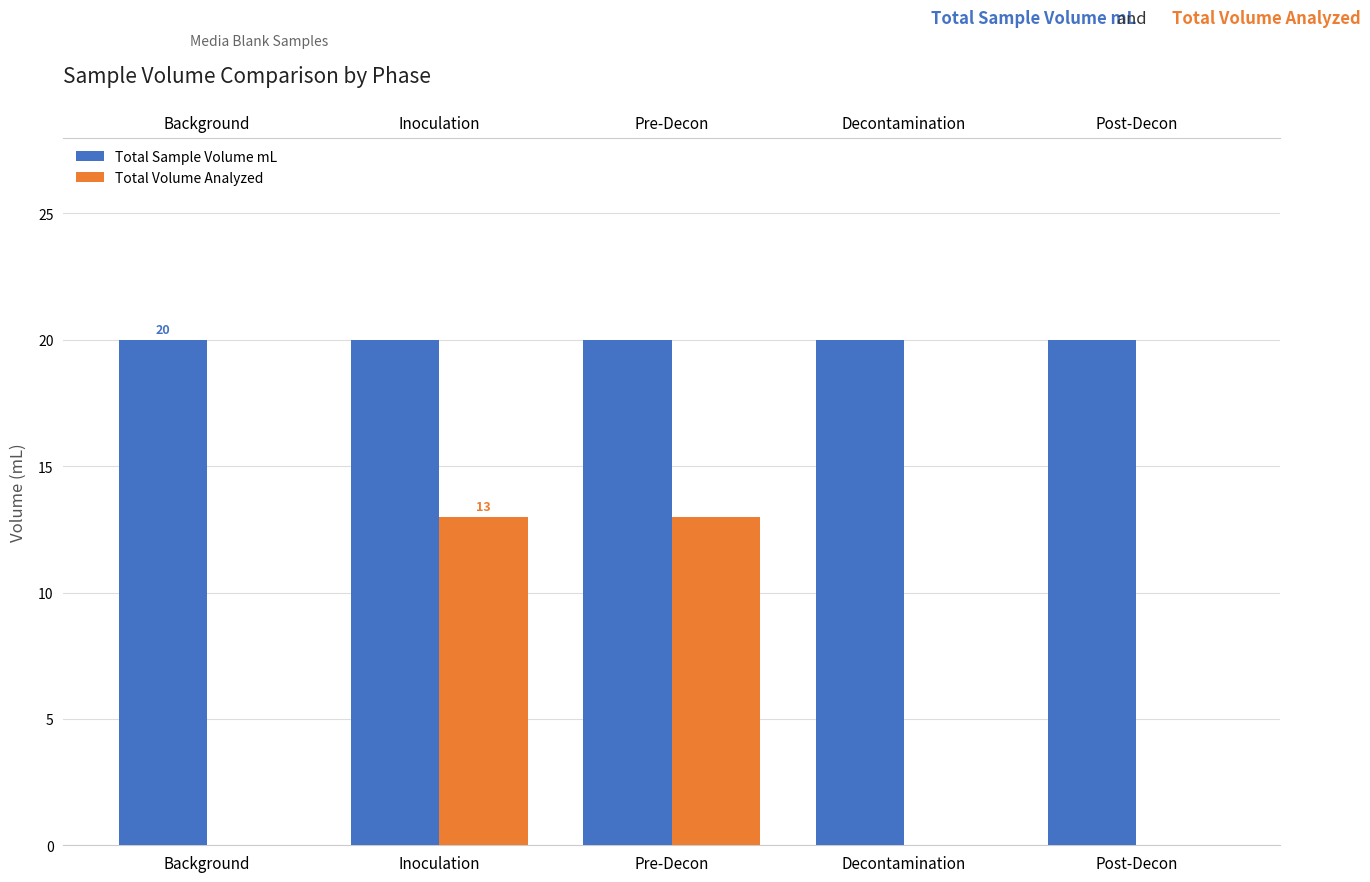

The value of Total Sample Volume mL at Decontamination is 20. True or false?

True